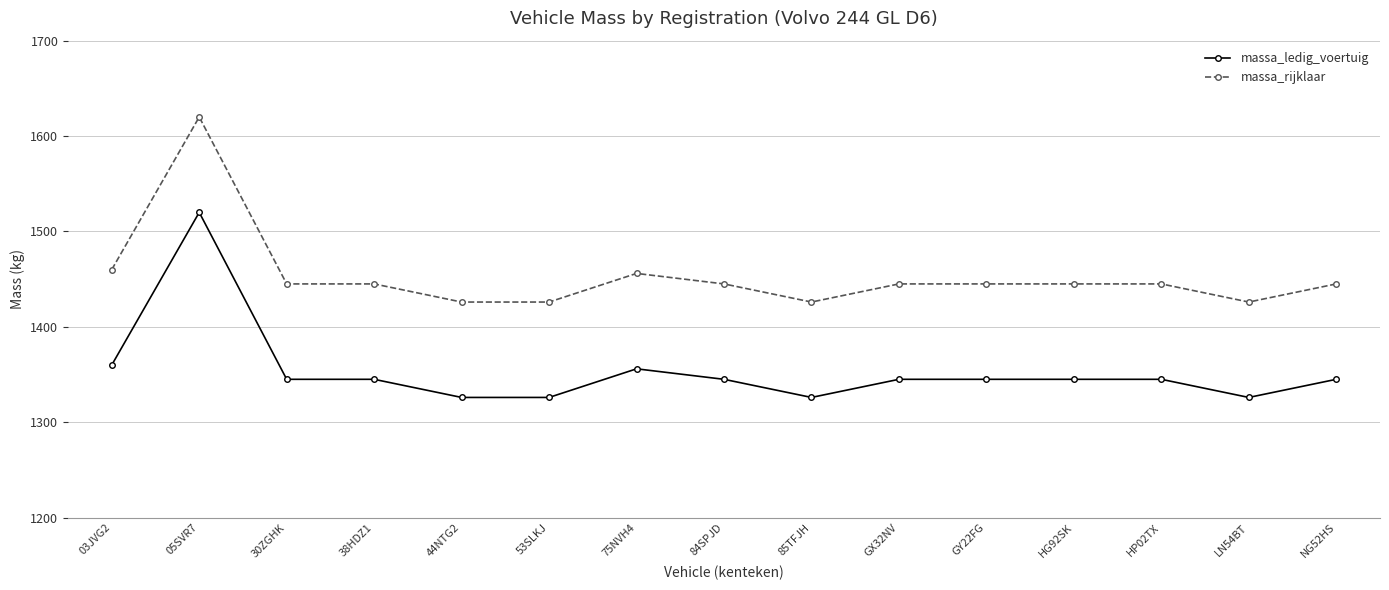

The massa_rijklaar series shows 1445 at 84SPJD. True or false?

True